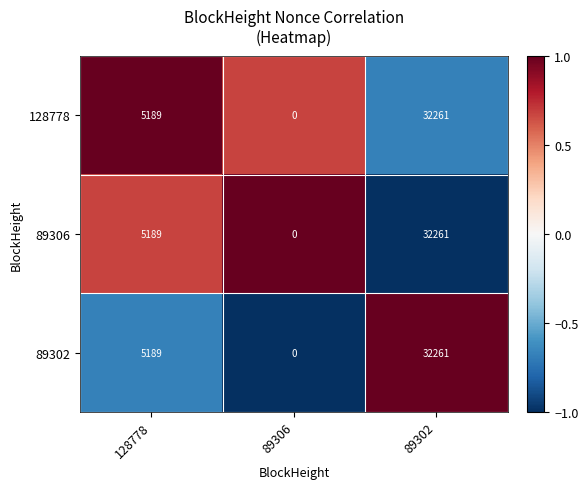

Reading right to left, transcribe all the data shown in this chart.

128778: 32261	0	5189
89306: 32261	0	5189
89302: 32261	0	5189